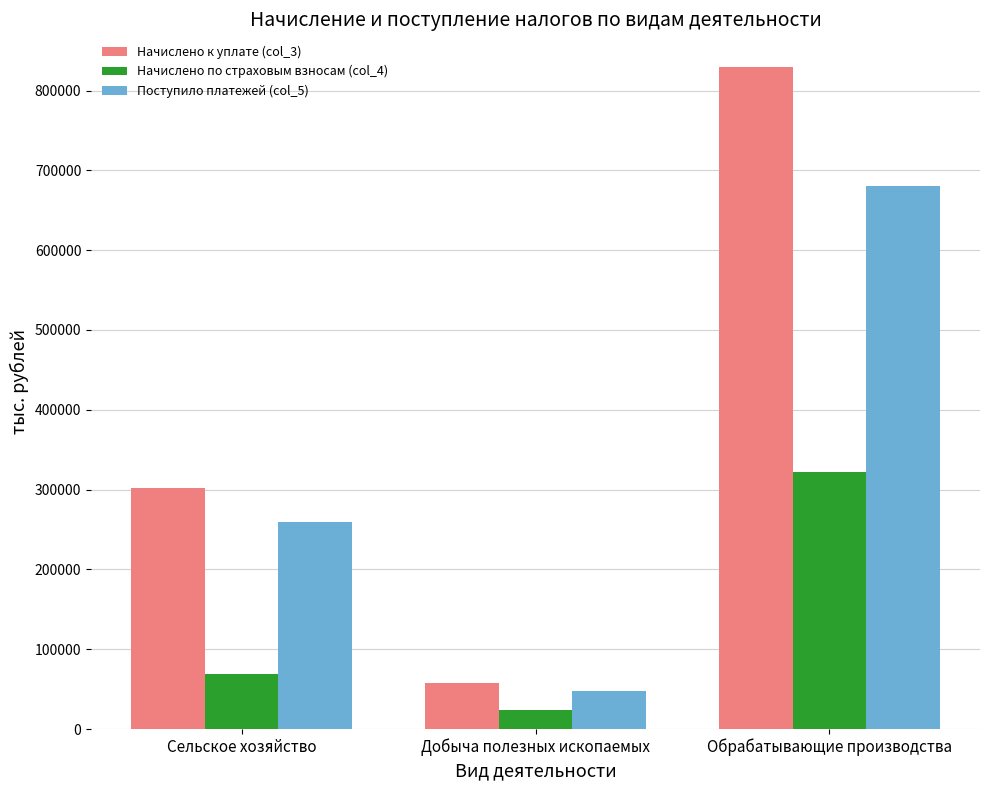

What is the spread (max minus min) of values at Обрабатывающие производства?

507073